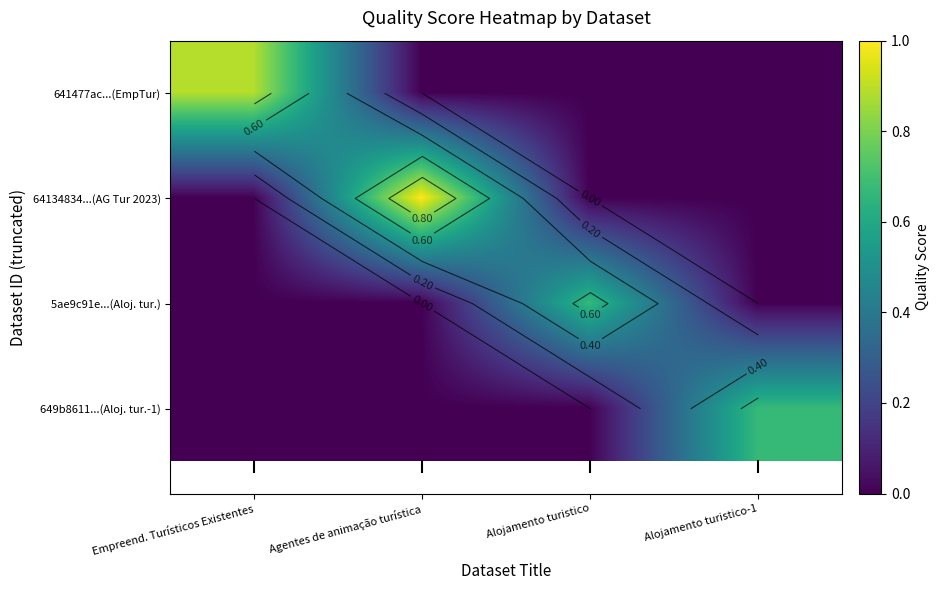

What is the difference between the highest and lowest values at Agentes de animação turística?

1.0